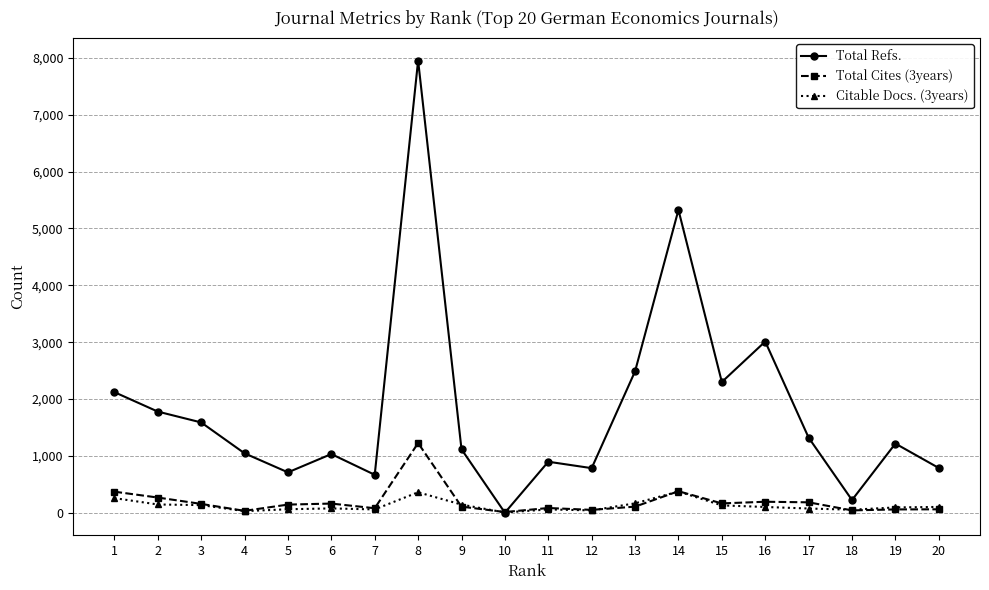

List the series in order of their peak value, lowest first.

Citable Docs. (3years), Total Cites (3years), Total Refs.